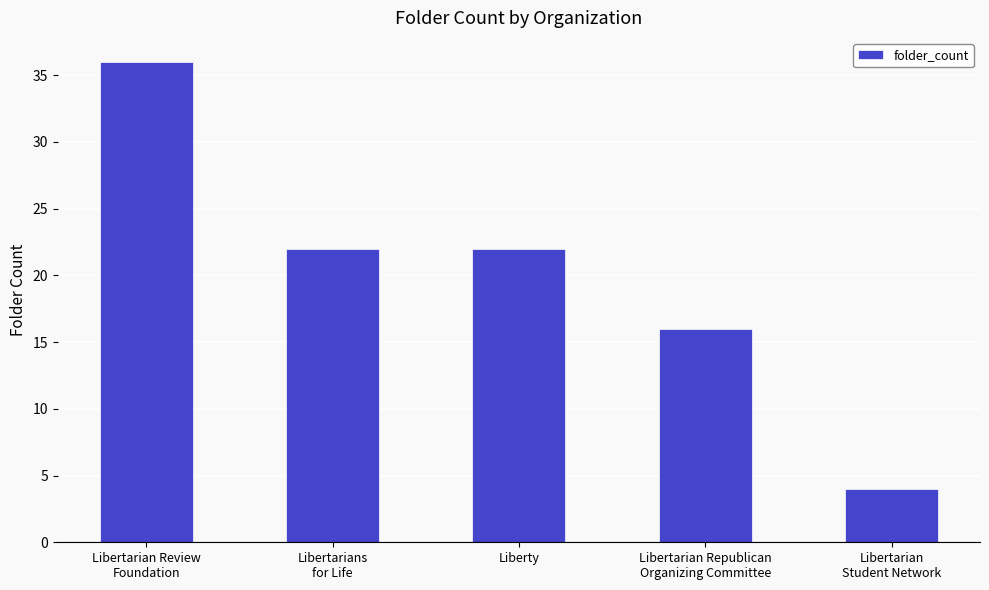

Which label corresponds to the largest value in the chart?

Libertarian Review
Foundation